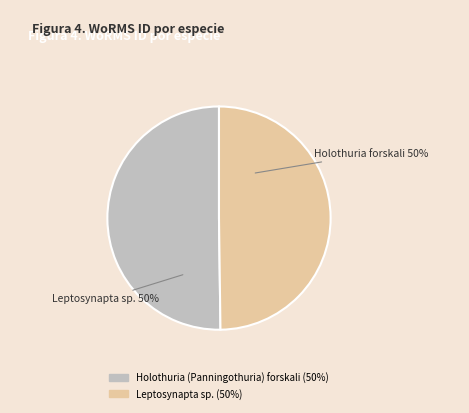

True or false: Leptosynapta sp. accounts for 50% of the total.

True